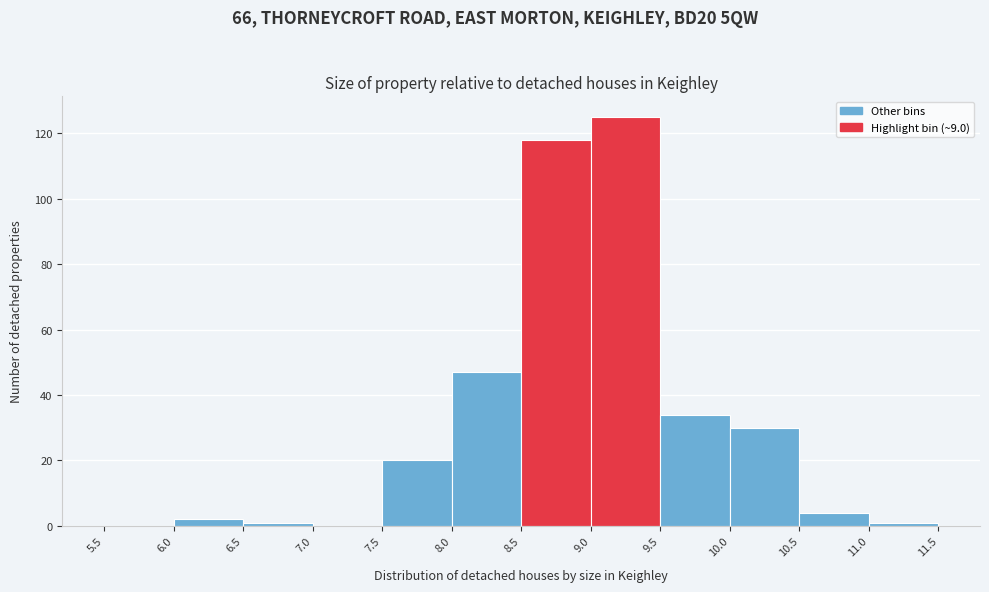

Reading left to right, transcribe this chart: for each bar, give the range it covers on the x-axis and its height. The values are not printed on the chart, so give them approximately, as read against the axis.

5.5 to 6.0: 0
6.0 to 6.5: 2
6.5 to 7.0: under 2
7.0 to 7.5: 0
7.5 to 8.0: 20
8.0 to 8.5: 48
8.5 to 9.0: 118
9.0 to 9.5: 126
9.5 to 10.0: 34
10.0 to 10.5: 30
10.5 to 11.0: 4
11.0 to 11.5: under 2